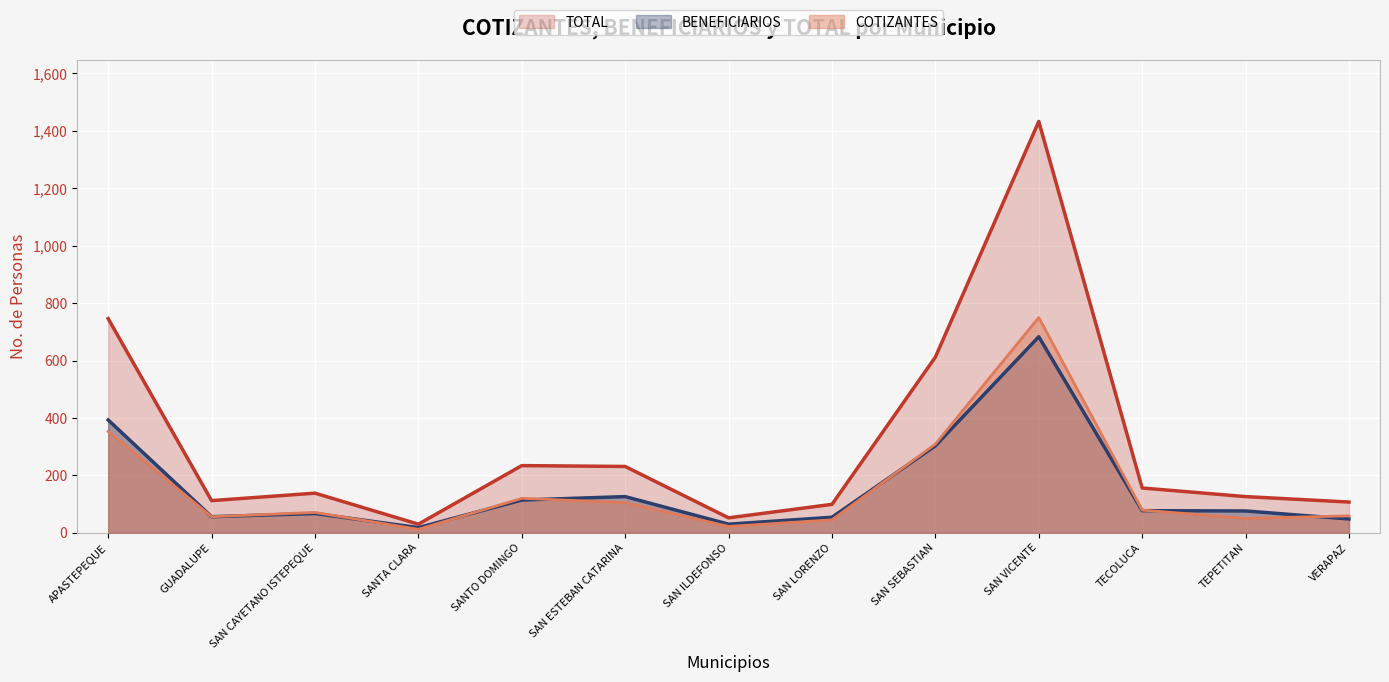

List the series in order of their peak value, lowest first.

BENEFICIARIOS, COTIZANTES, TOTAL